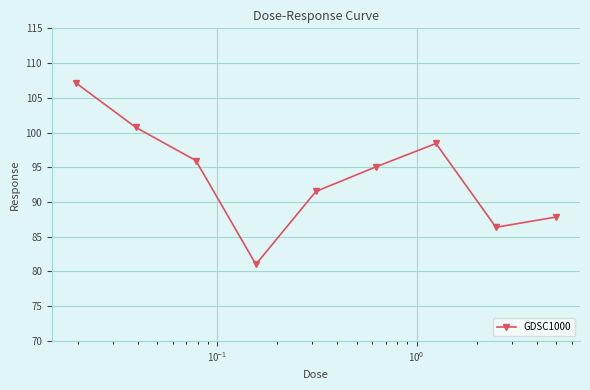

Count the number of data series in this chart.

1